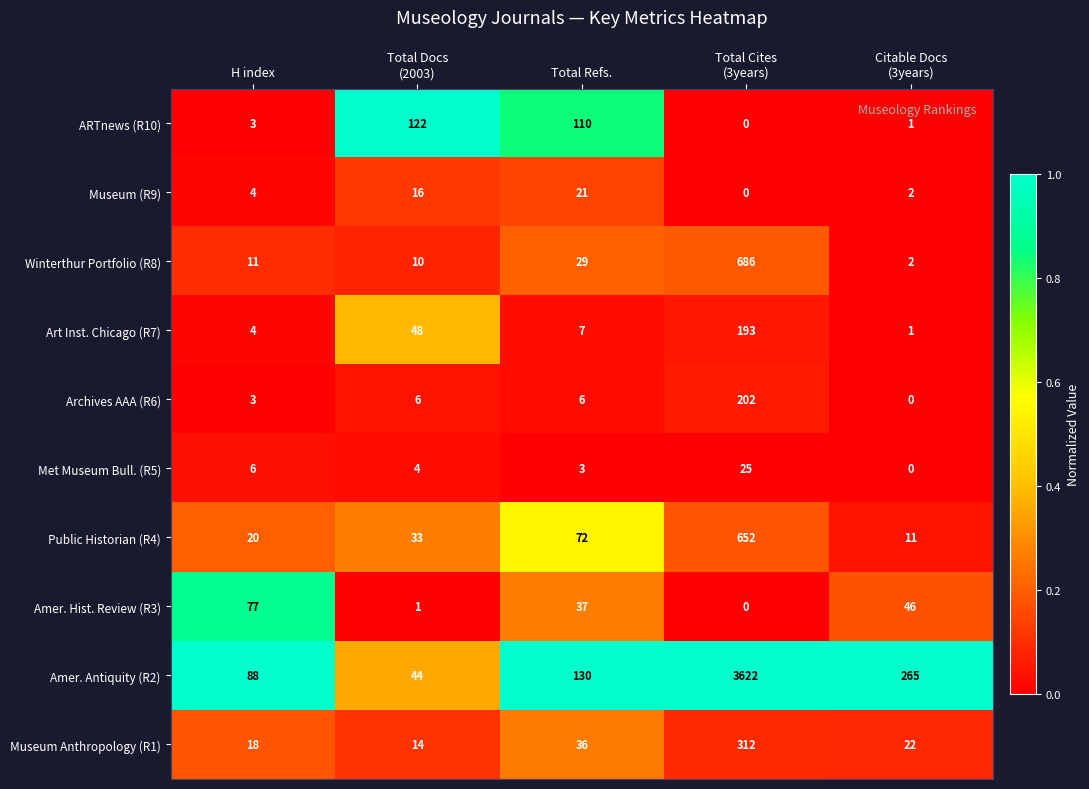

What is the spread (max minus min) of values at Total Cites
(3years)?

3622